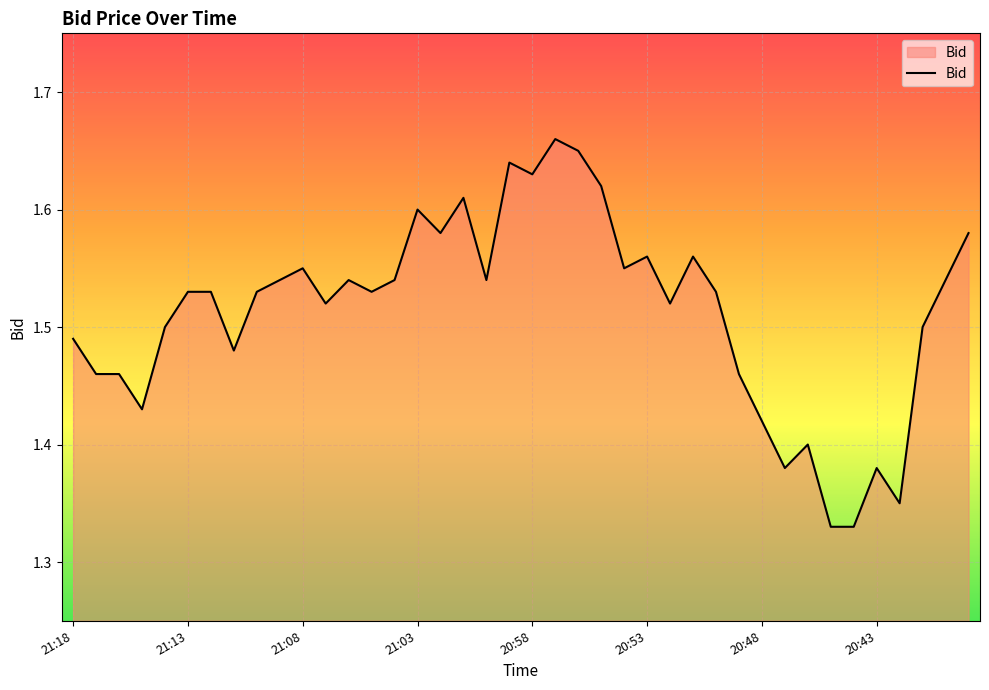

How many lines are shown in the chart?

1